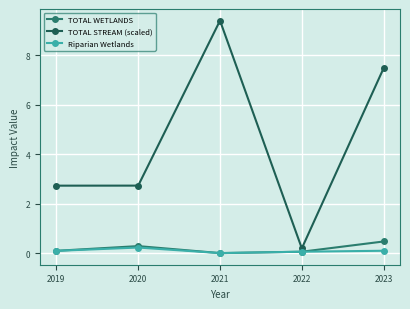

Is the value of TOTAL WETLANDS at 2023 greater than the value of TOTAL STREAM (scaled) at 2022?

Yes